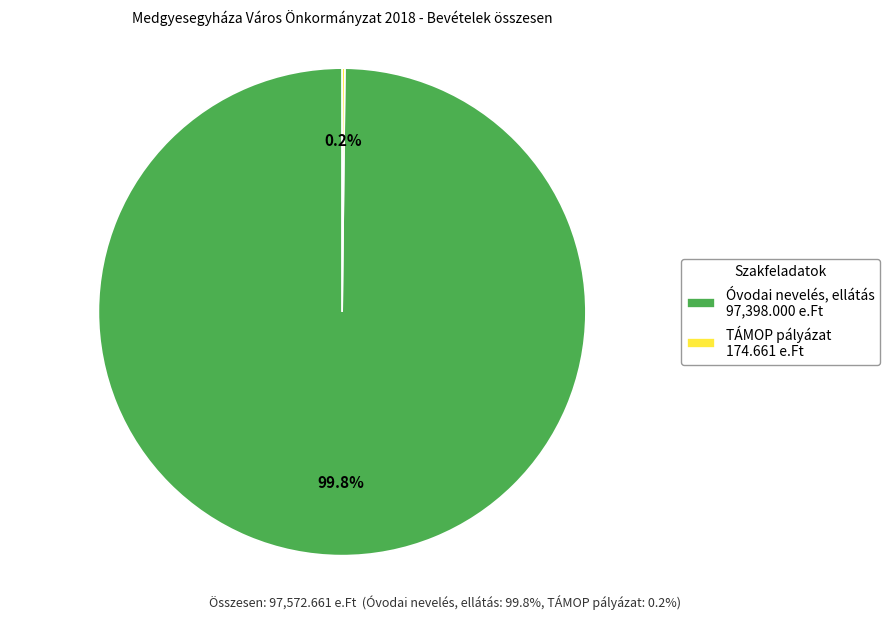

Does any single category account for the majority?

Yes